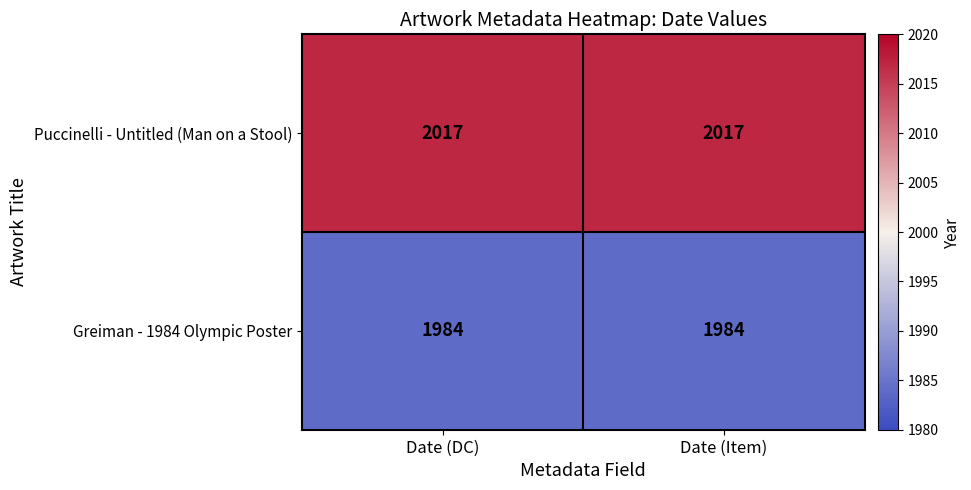

List the series in order of their overall mean, highest first.

Puccinelli - Untitled (Man on a Stool), Greiman - 1984 Olympic Poster